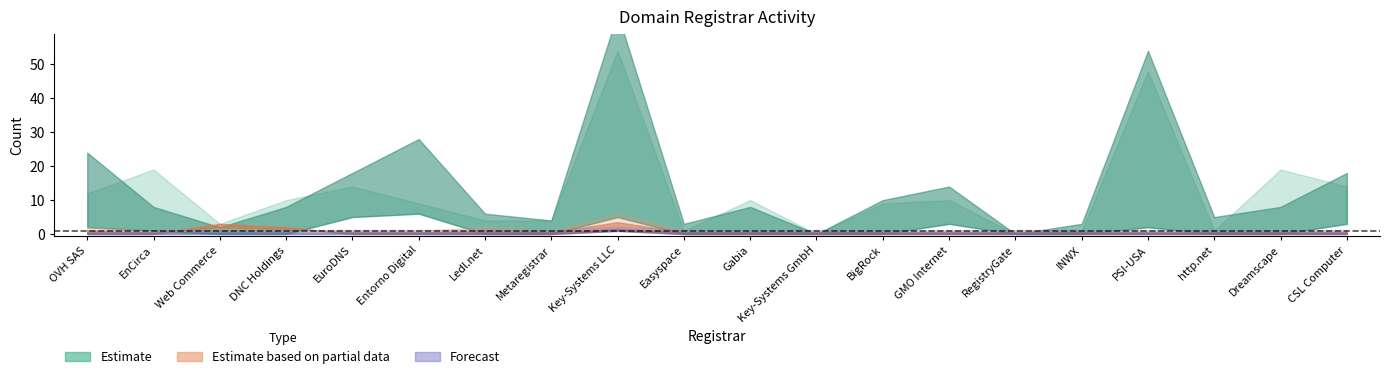

How many data points in total-domains are less than 10?

10